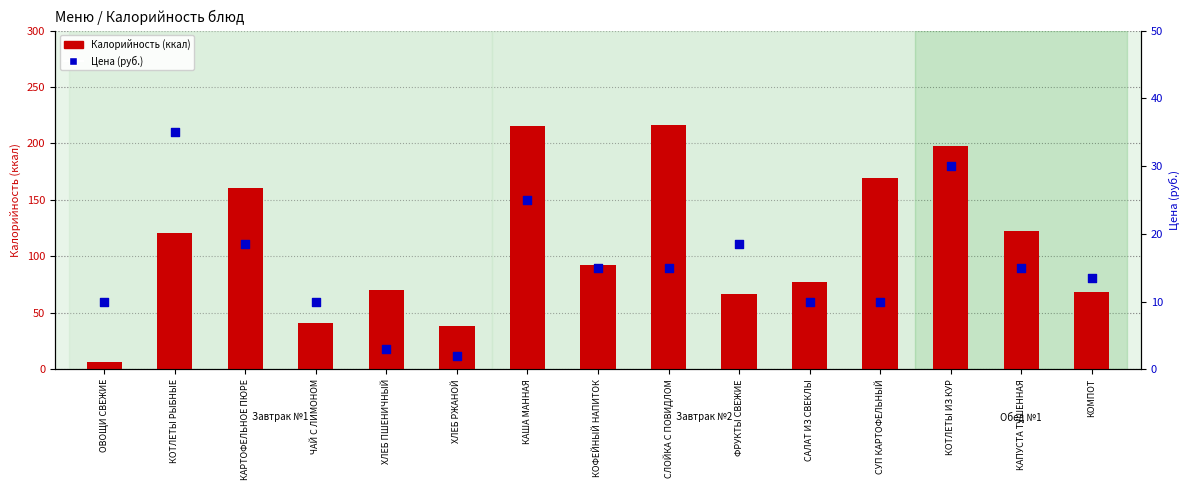

Which series has the largest total across all categories?

Калорийность